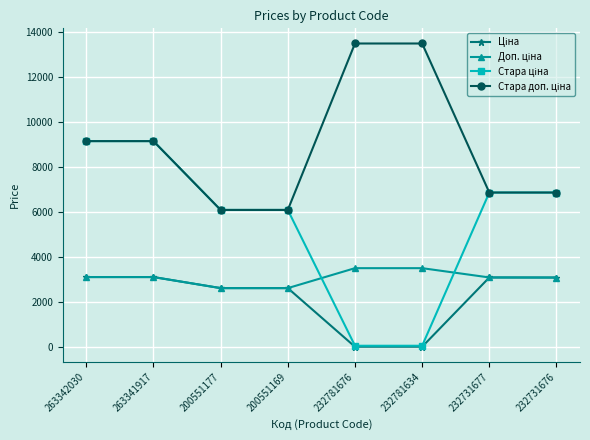

At how many categories does at least one series exceed 967?

8